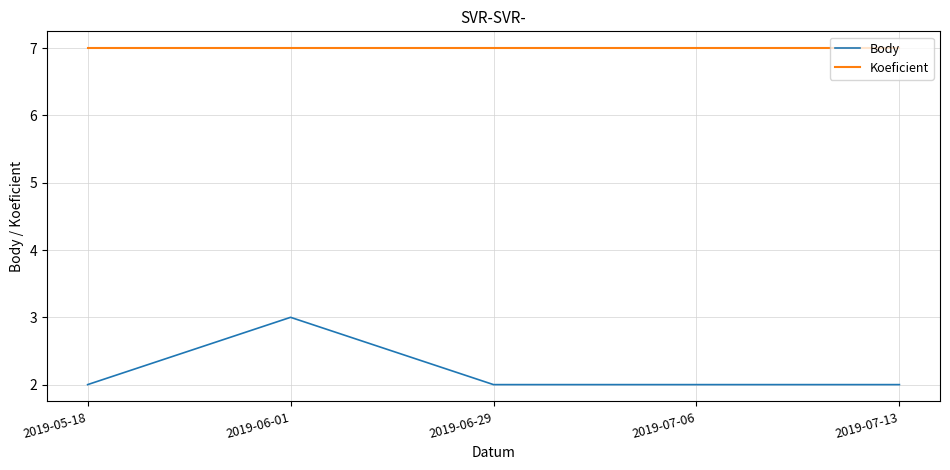

What position from the left is 2019-05-18?

1